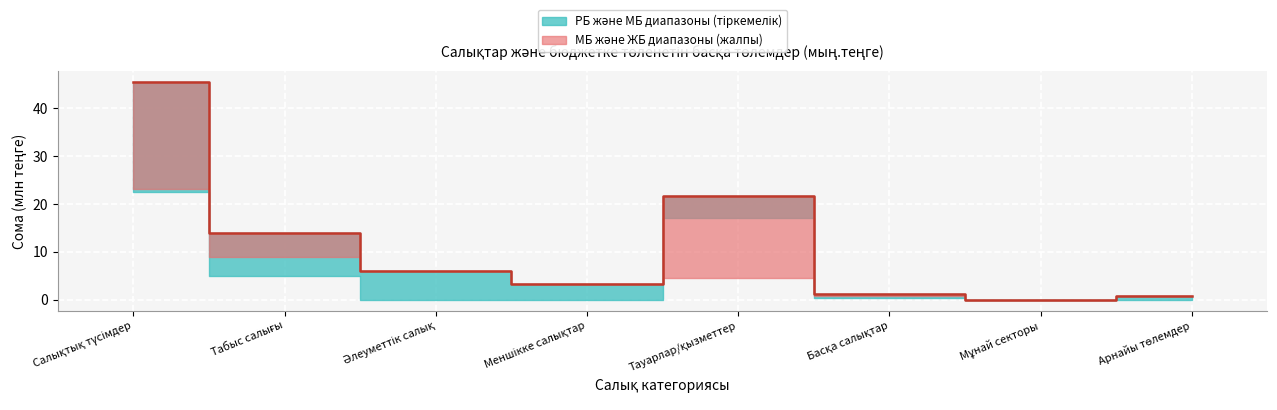

List the labels in order of value, largest first.

Салықтық түсімдер, Тауарлар/қызметтер, Табыс салығы, Әлеуметтік салық, Меншікке салықтар, Басқа салықтар, Арнайы төлемдер, Мұнай секторы